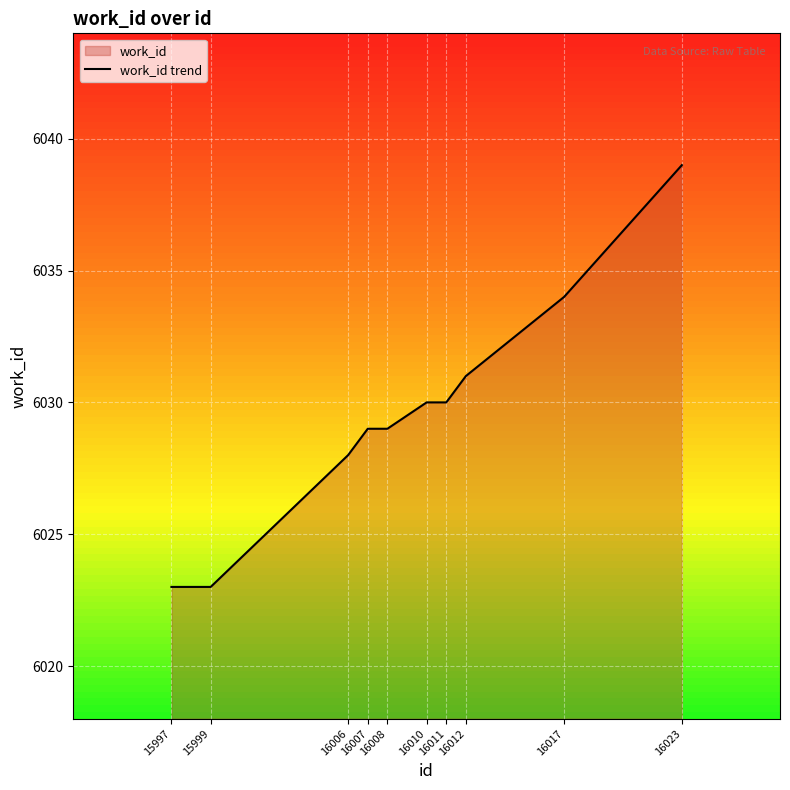

Which label corresponds to the smallest value in the chart?

15997